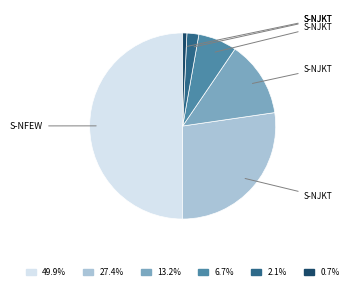

How many segments does this pie chart have?

6